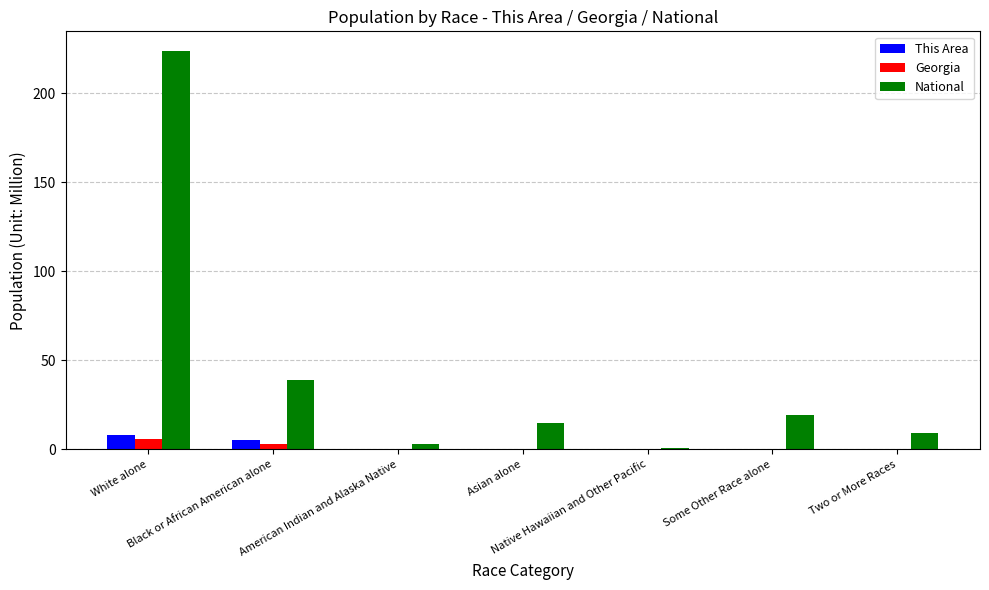

Count the number of data series in this chart.

3